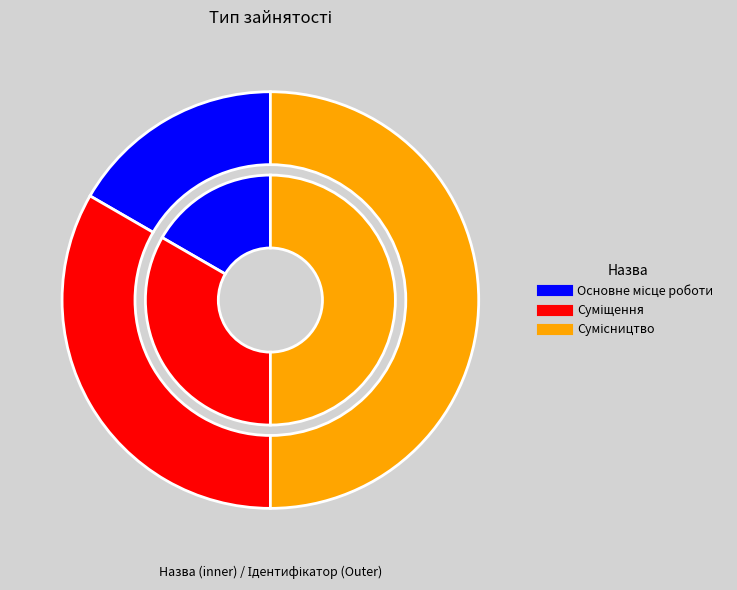

Is there any slice that represents more than half of the pie?

No